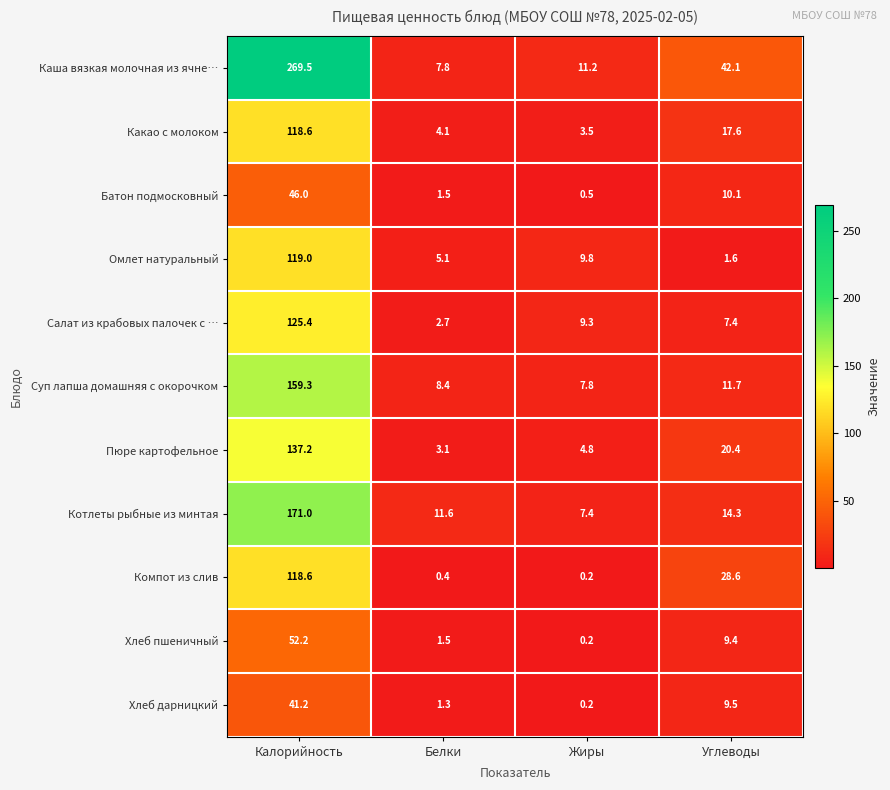

What is the difference between the maximum and minimum values in the Котлеты рыбные из минтая series?

163.6